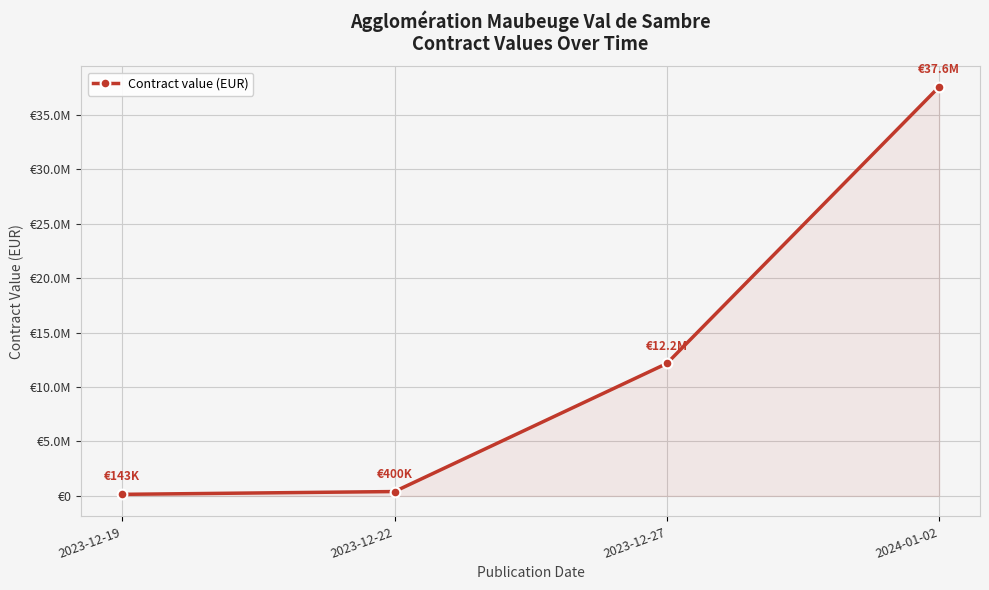

Approximately how many times larger is the value at 2024-01-02 compared to 2023-12-27?

3.1